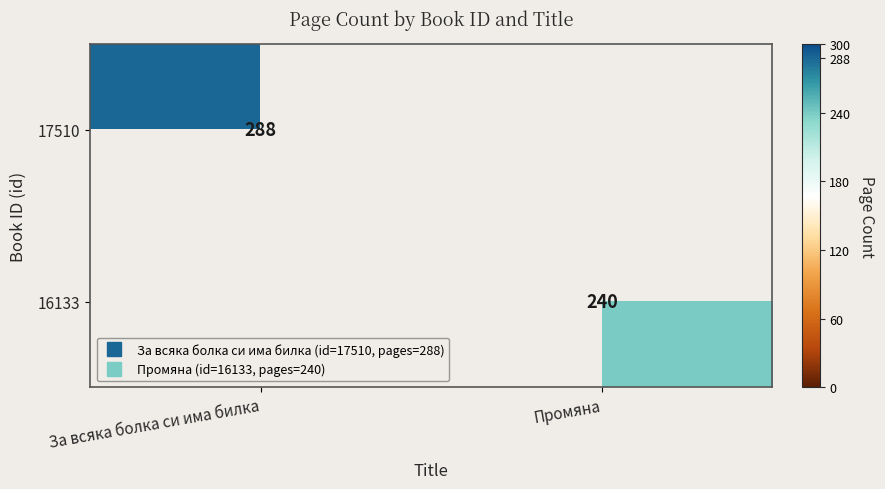

Count the number of categories in the chart.

2